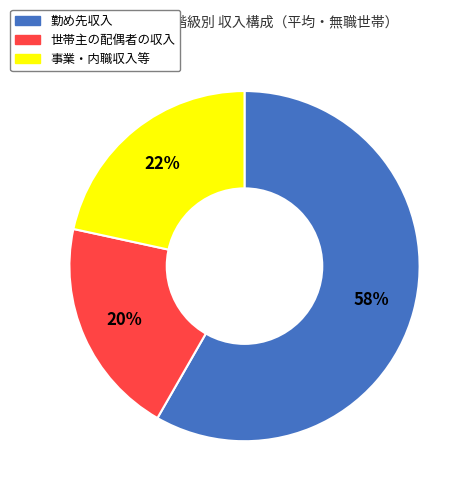

Is it true that 勤め先収入 is 58% of the pie?

True